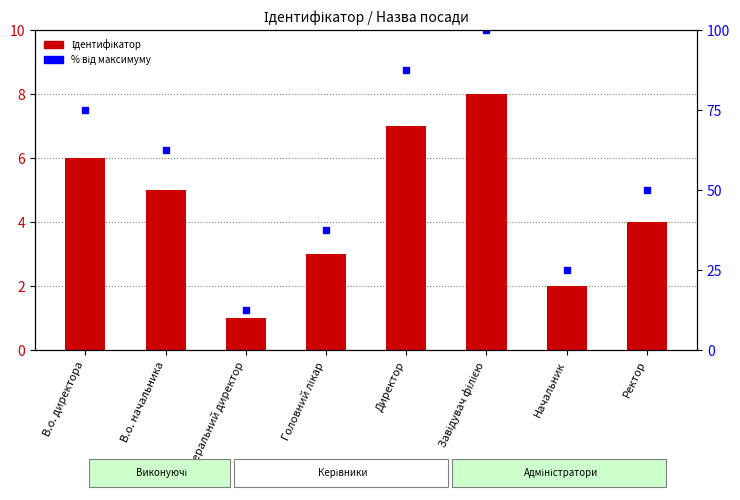

The Ідентифікатор series shows 5.0 at Головний лікар. True or false?

False